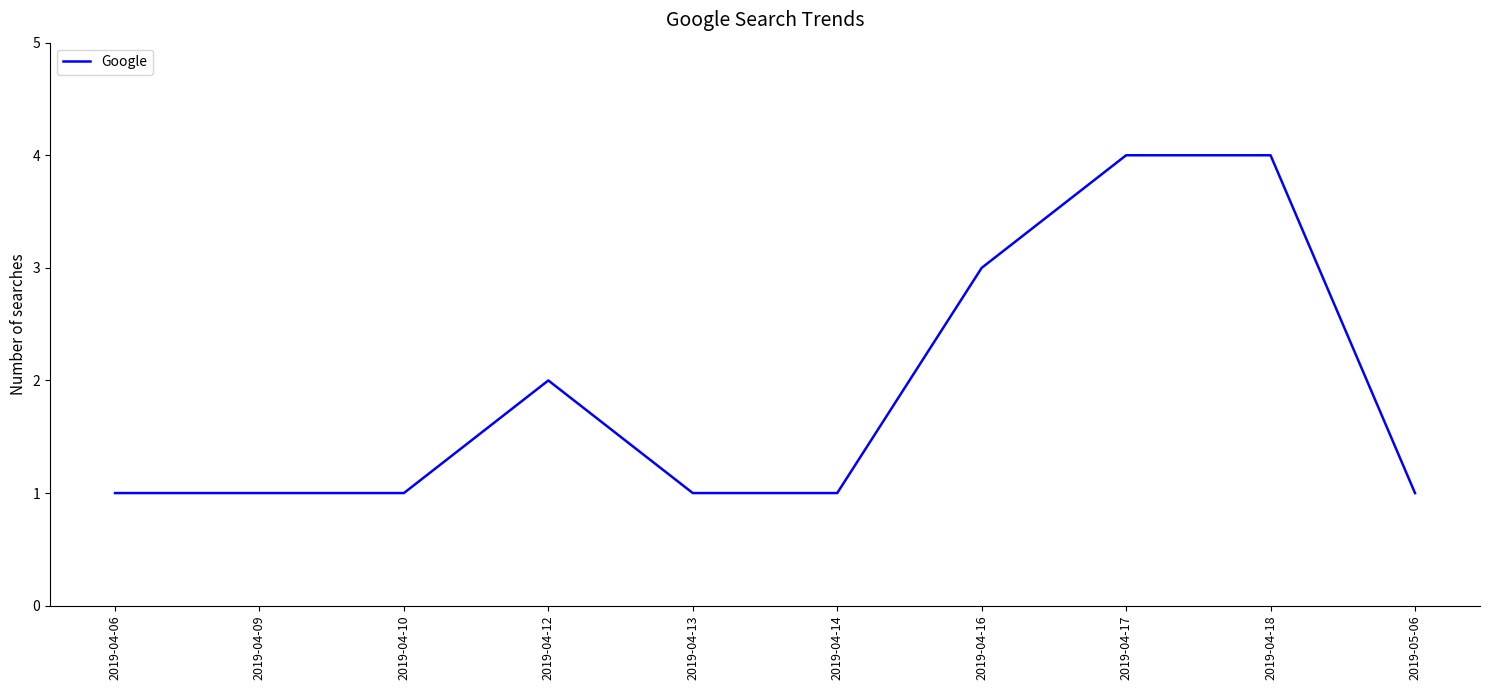

The value at 2019-04-17 is 4. True or false?

True